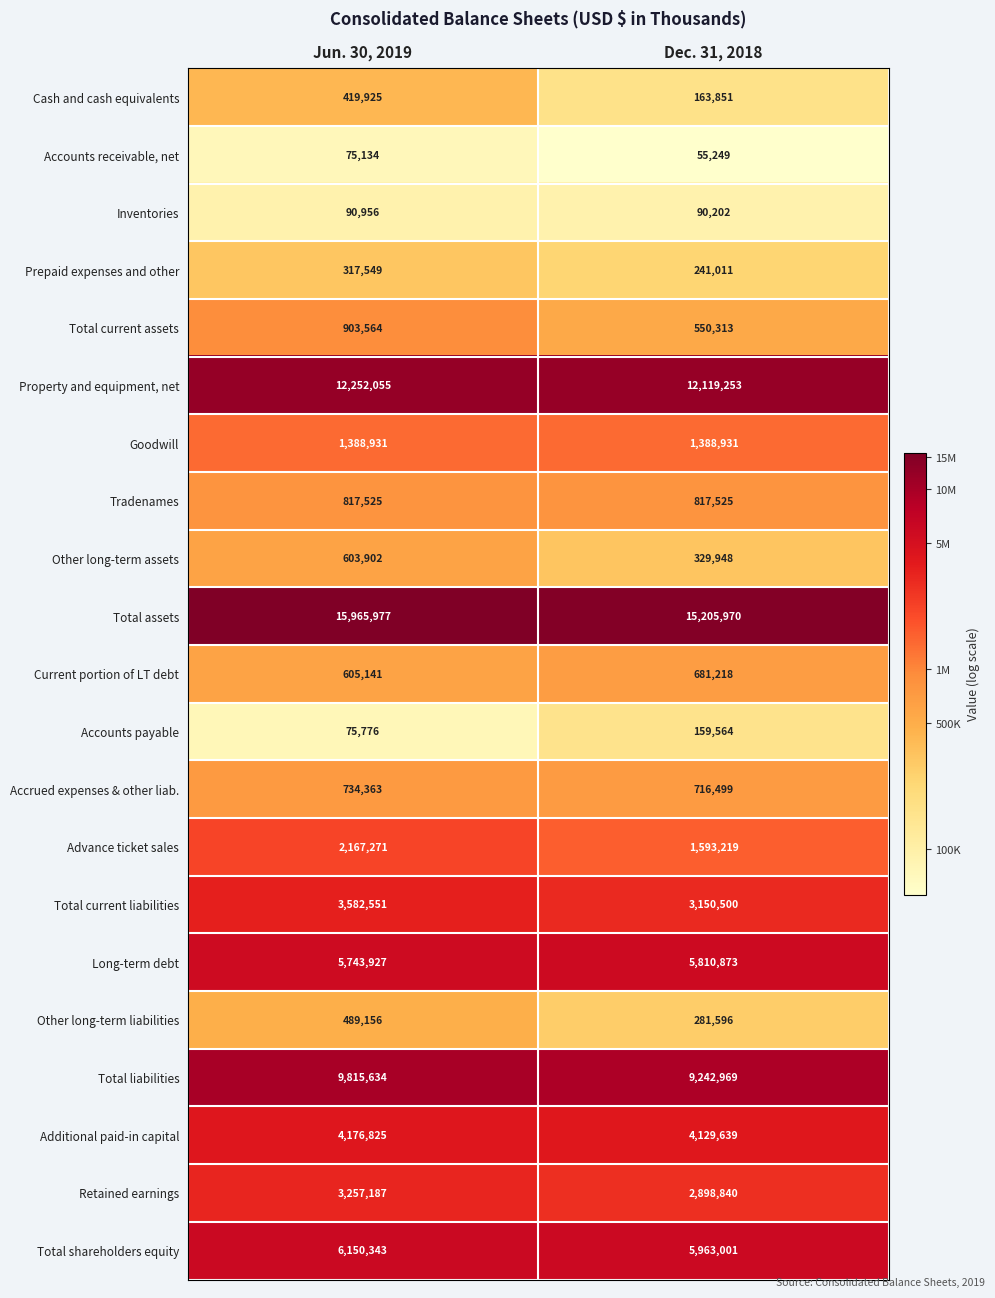

The Accounts payable series shows 104331 at Jun. 30, 2019. True or false?

False